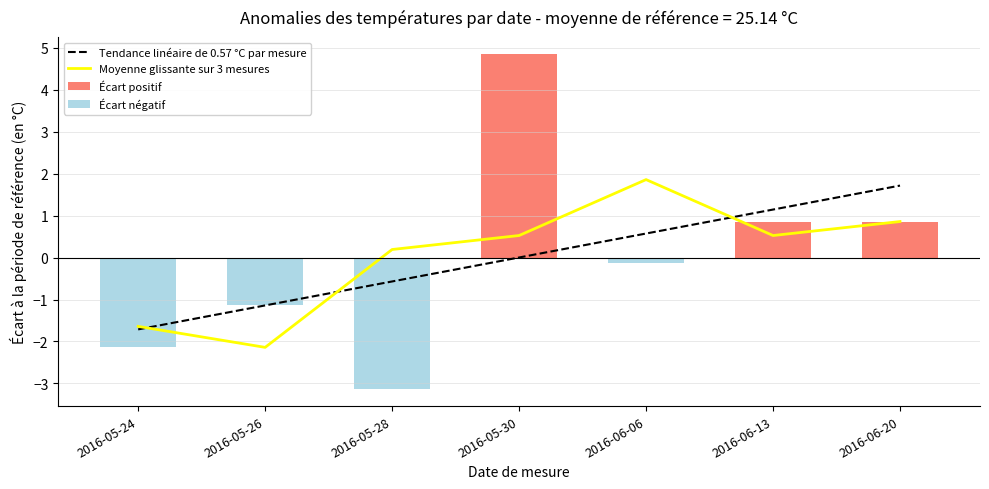

Reading left to right, extract all data points from this chart.

Tendance linéaire de 0.57 °C par mesure: -1.7	-1.1	-0.6	0.0	0.6	1.1	1.7
Moyenne glissante sur 3 mesures: -1.6	-2.1	0.2	0.5	1.9	0.5	0.9
Écart positif: 0.0	0.0	0.0	4.9	0.0	0.9	0.9
Écart négatif: -2.1	-1.1	-3.1	0.0	-0.1	0.0	0.0